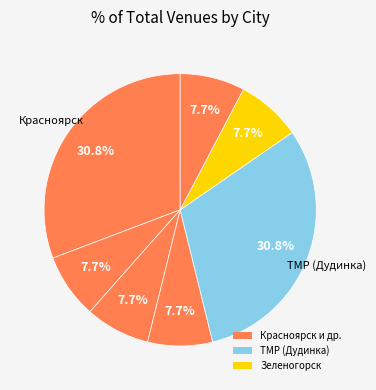

Does any single category account for the majority?

No